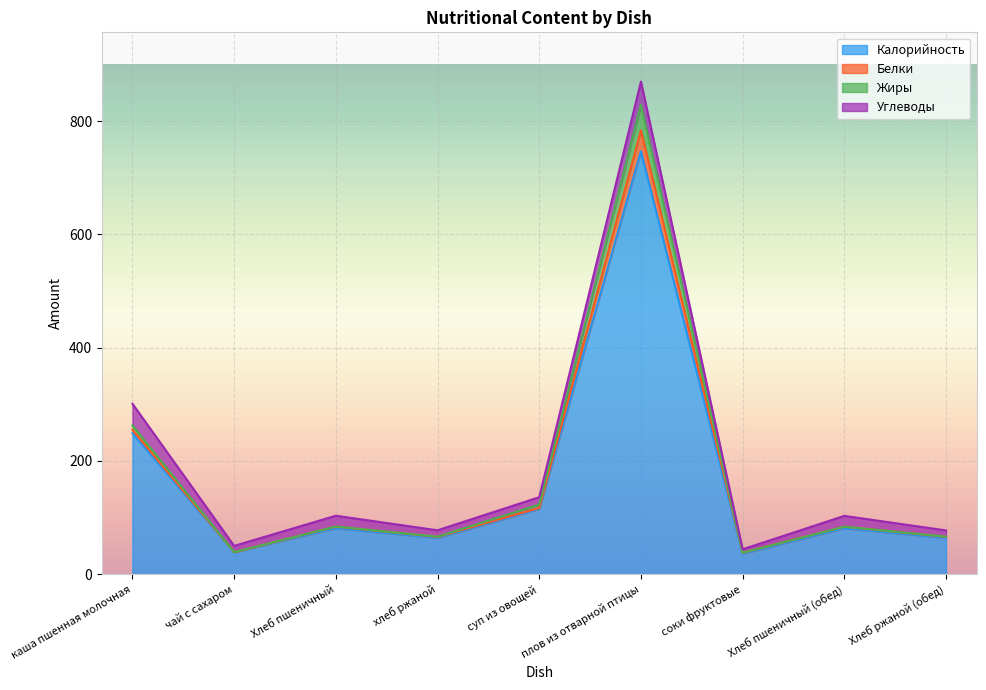

At which label does Калорийность reach its peak?

плов из отварной птицы